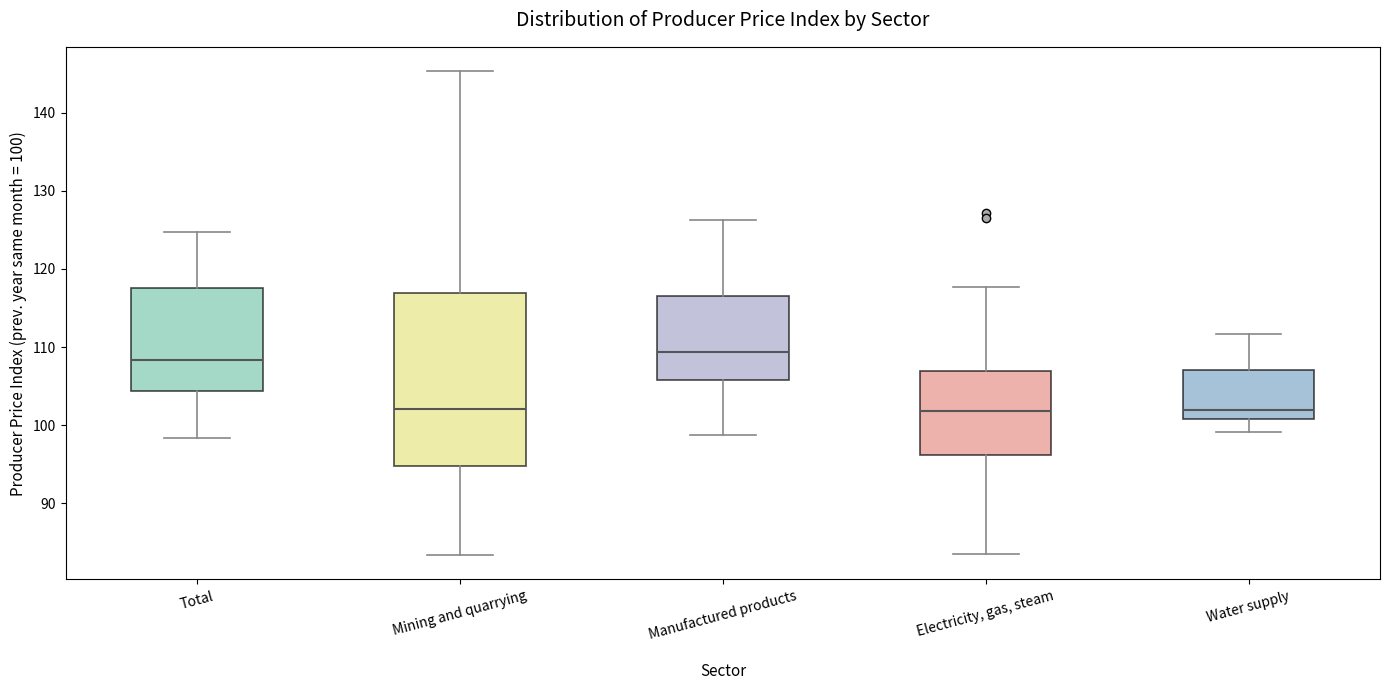

Which box has the highest median line?

Manufactured products